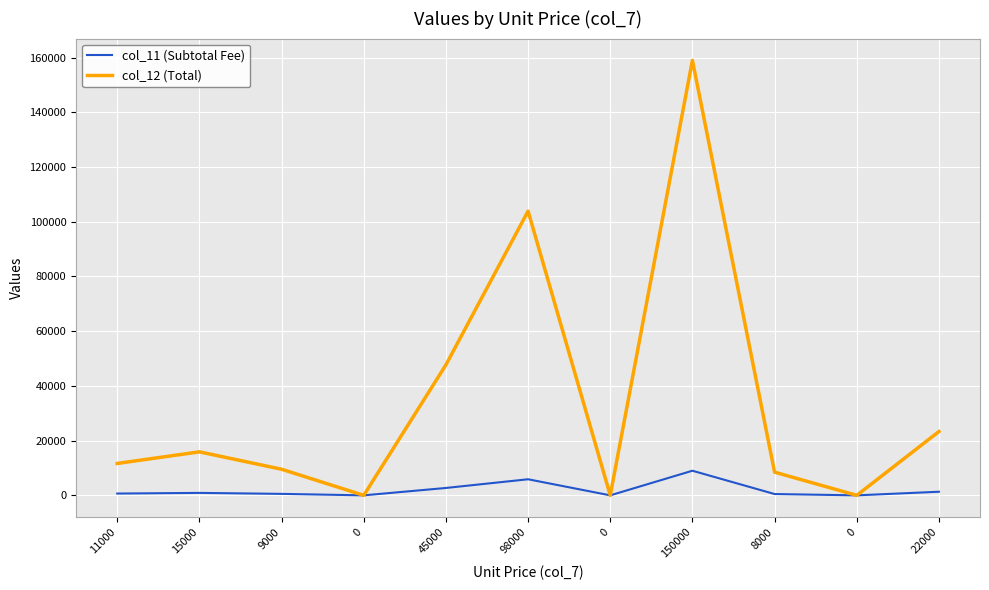

Is this an area chart (filled region under the line)?

No